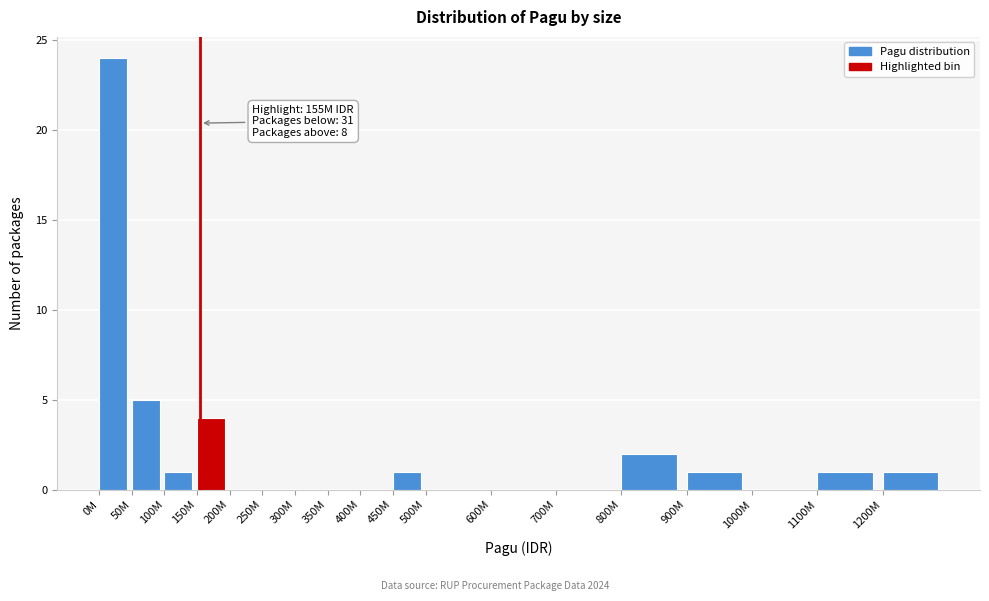

Reading left to right, list all the values displayed in this chart.

0M=24	50M=5	100M=1	150M=4	200M=0	250M=0	300M=0	350M=0	400M=0	450M=1	500M=0	600M=0	700M=0	800M=2	900M=1	1000M=0	1100M=1	1200M=1